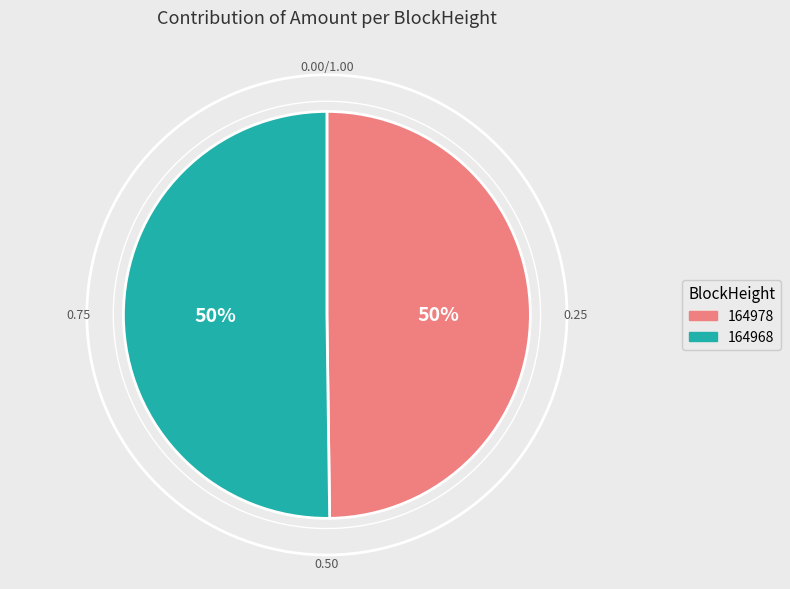

True or false: 164978 accounts for 39% of the total.

False